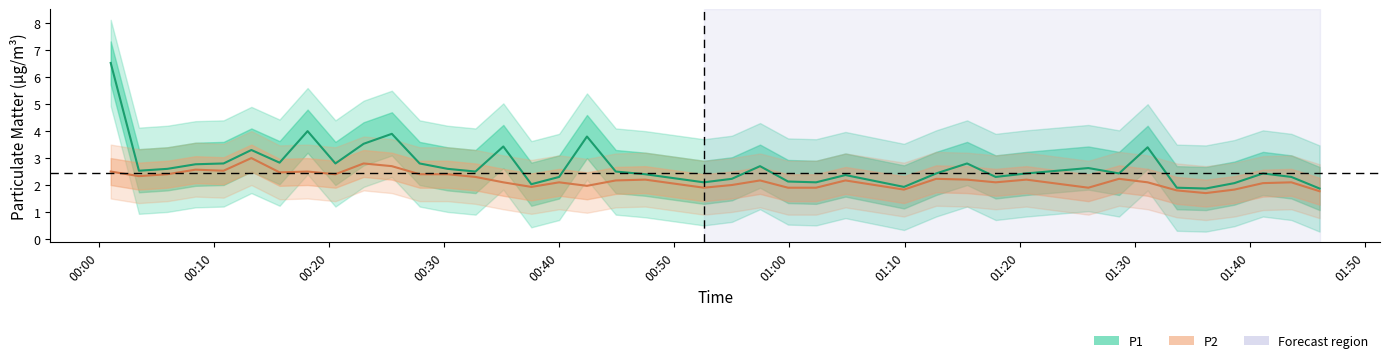

Which category has the highest value in the P1 series?

00:00